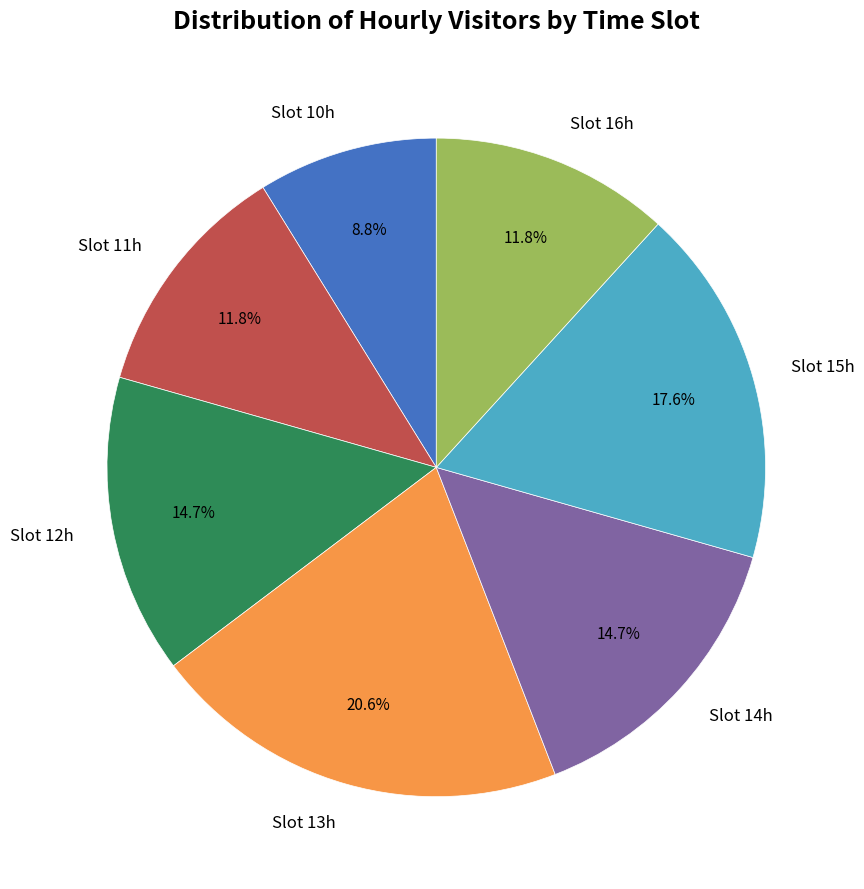

To the nearest percent, what is the difference between the largest and smallest slice percentages?

12%